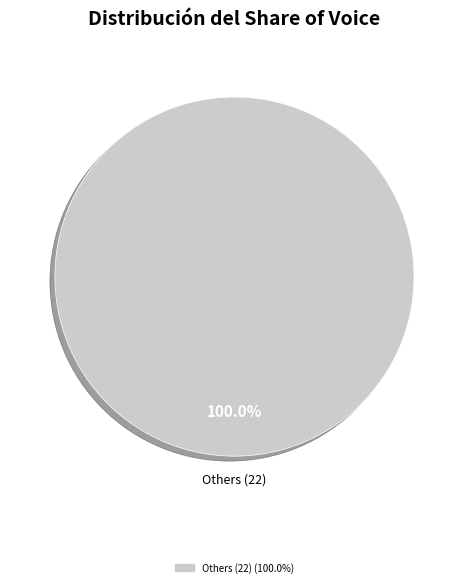

Is there a majority slice in this chart?

Yes